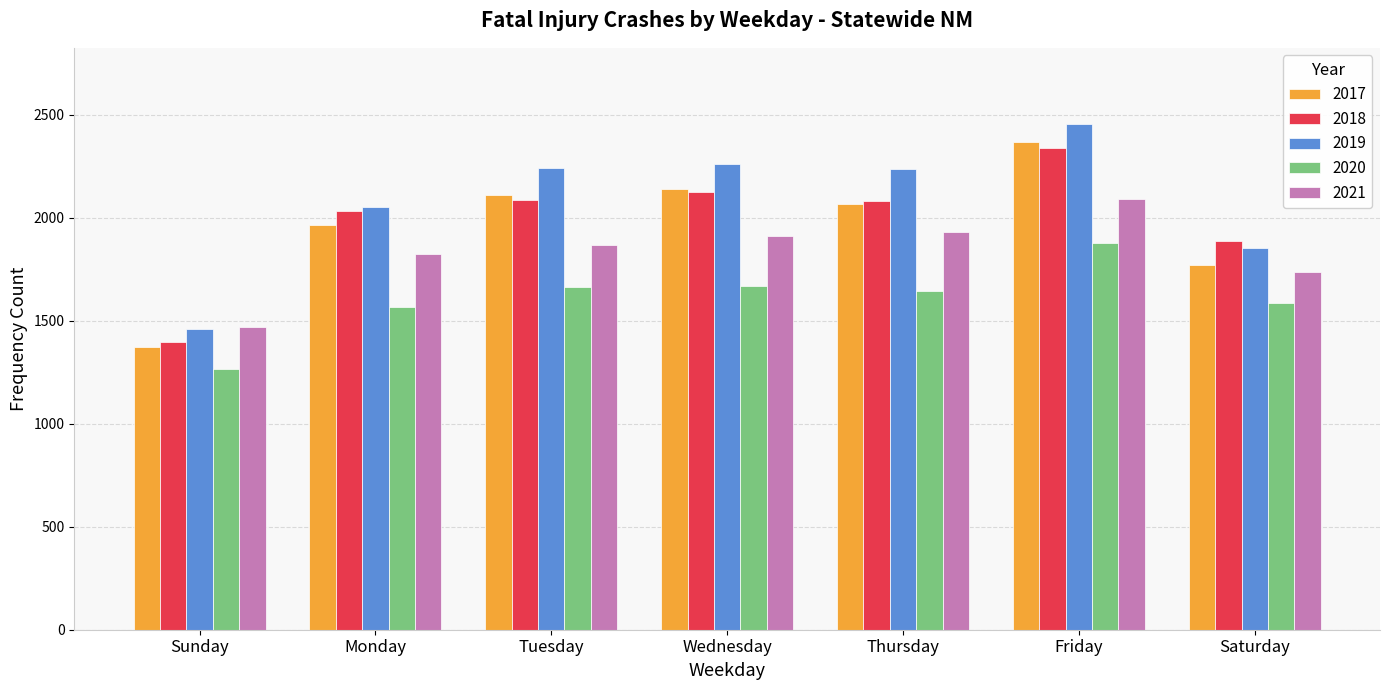

What is the maximum value shown in the chart?

2457